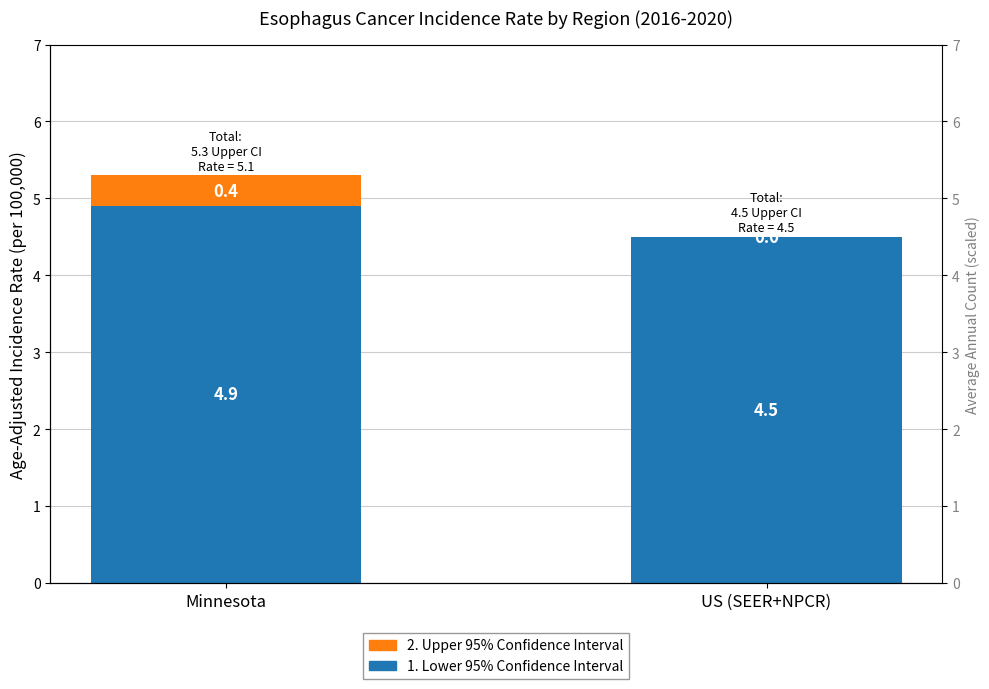

Reading left to right, what are all the values shown in this chart?

1. Lower 95% Confidence Interval: Minnesota=4.9	US (SEER+NPCR)=4.5
2. Upper 95% Confidence Interval: Minnesota=0.4	US (SEER+NPCR)=0.0